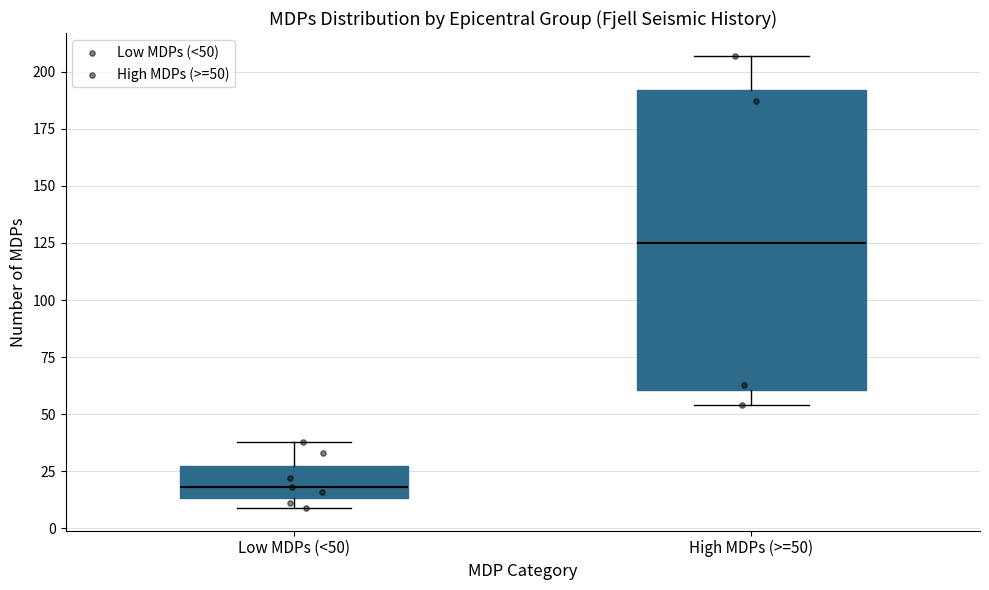

Reading left to right, transcribe this box plot: for each box, give where its median line is, the range the box spans, and where its two whiskers end, as read against the y-axis. The values are not printed on the chart, so give them approximately, as read against the axis.

Low MDPs (<50): median 20, box 15 to 30, whiskers 10 to 40
High MDPs (>=50): median 125, box 60 to 190, whiskers 55 to 205